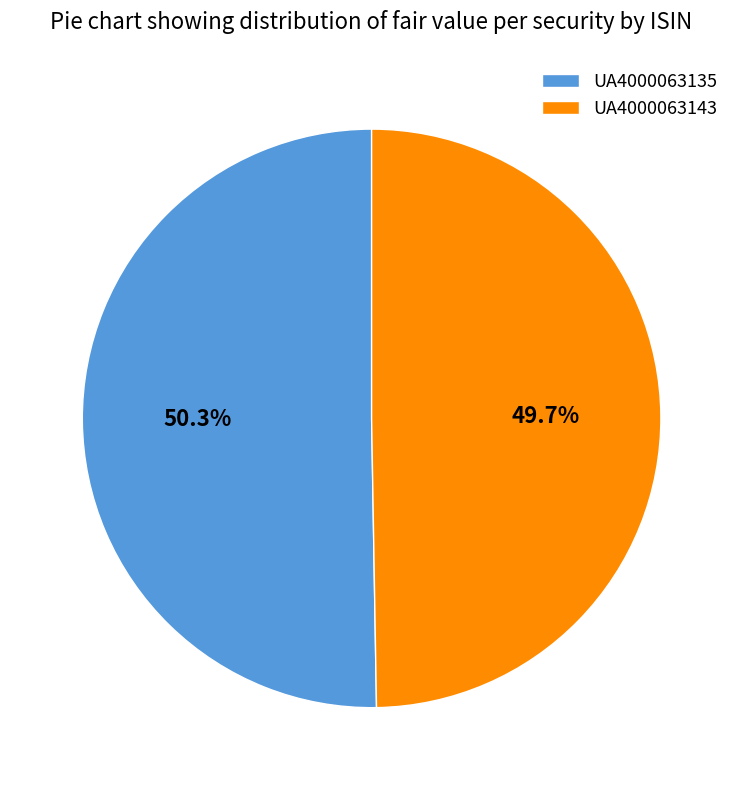

What percentage is the UA4000063143 slice, to the nearest percent?

50%